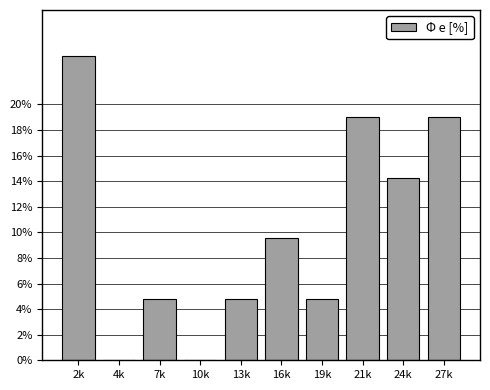

Reading right to left, what are all the values shown in this chart?

27k=19.0	24k=14.3	21k=19.0	19k=4.8	16k=9.5	13k=4.8	10k=0.0	7k=4.8	4k=0.0	2k=23.8